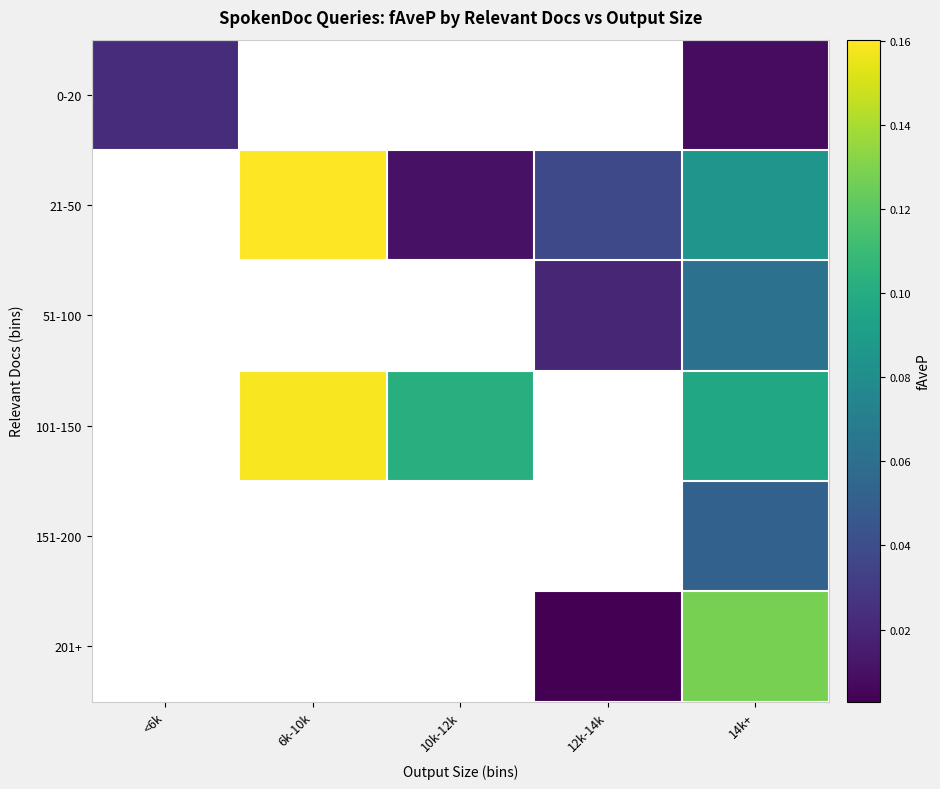

How many distinct data groups are displayed?

6